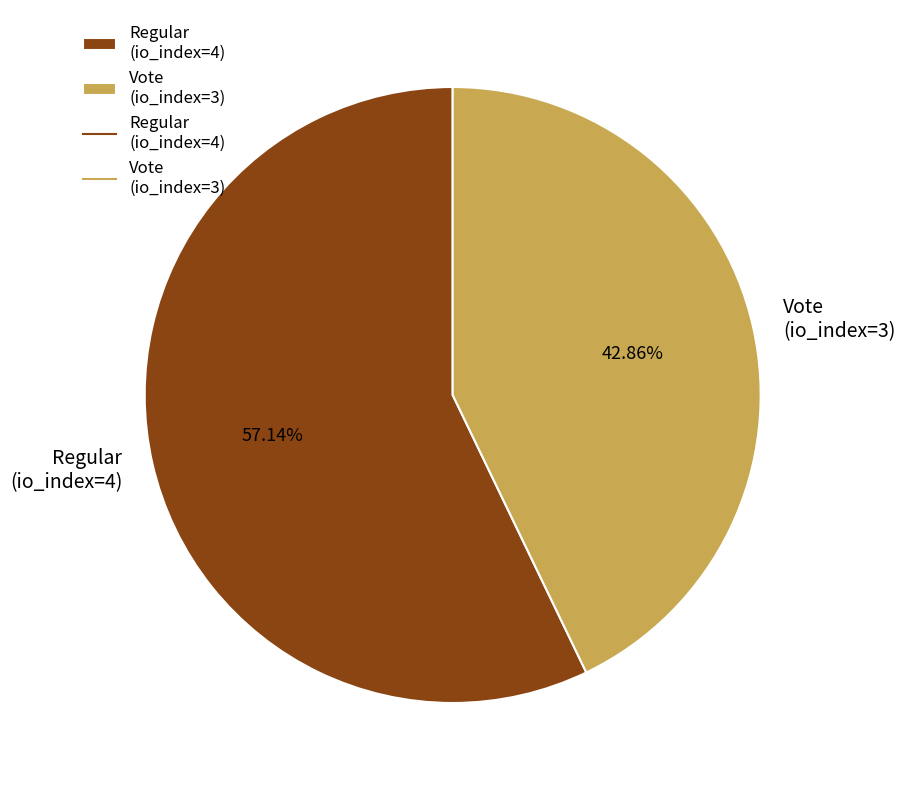

Which has a higher value, Regular (io_index=4) or Vote (io_index=3)?

Regular (io_index=4)